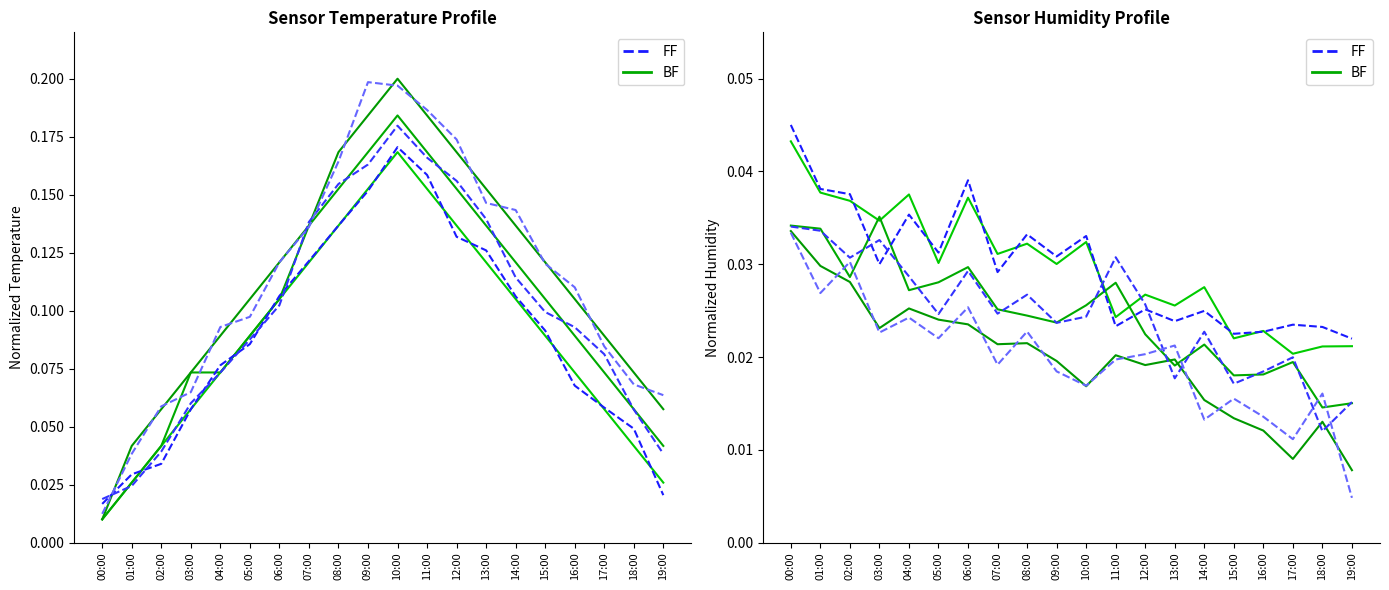

Is it true that FF equals 0.0 at 06:00?

True